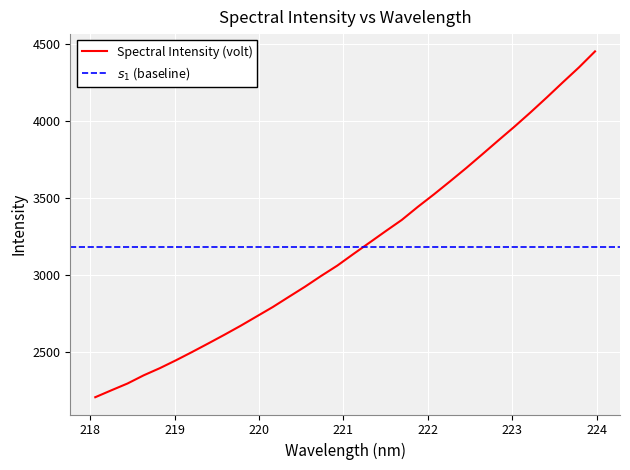

Does the chart display data point markers on the line(s)?

No